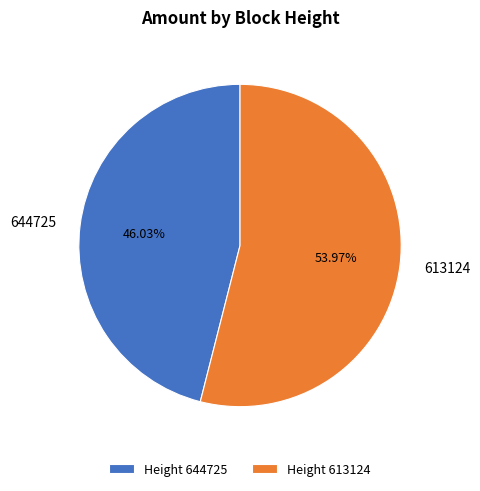

Between Height 613124 and Height 644725, which is larger?

Height 613124